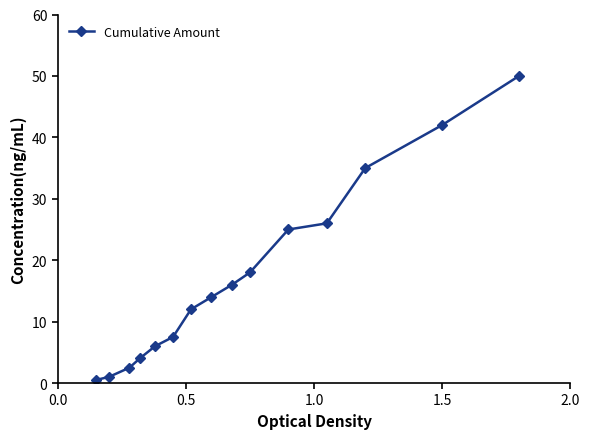

Reading left to right, transcribe all the data shown in this chart.

0.5	1.0	2.5	4.0	6.0	7.5	12.0	14.0	16.0	18.0	25.0	26.0	35.0	42.0	50.0